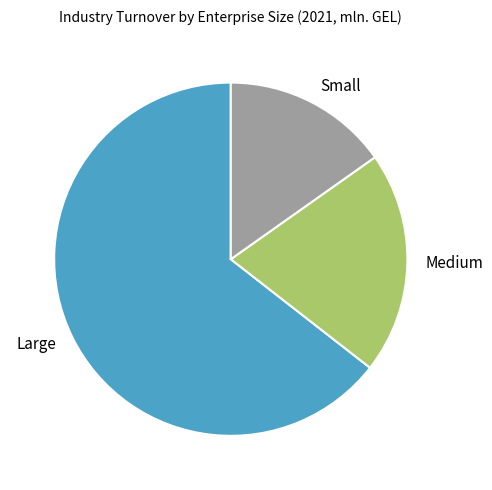

Is the sum of Small and Large greater than half?

Yes